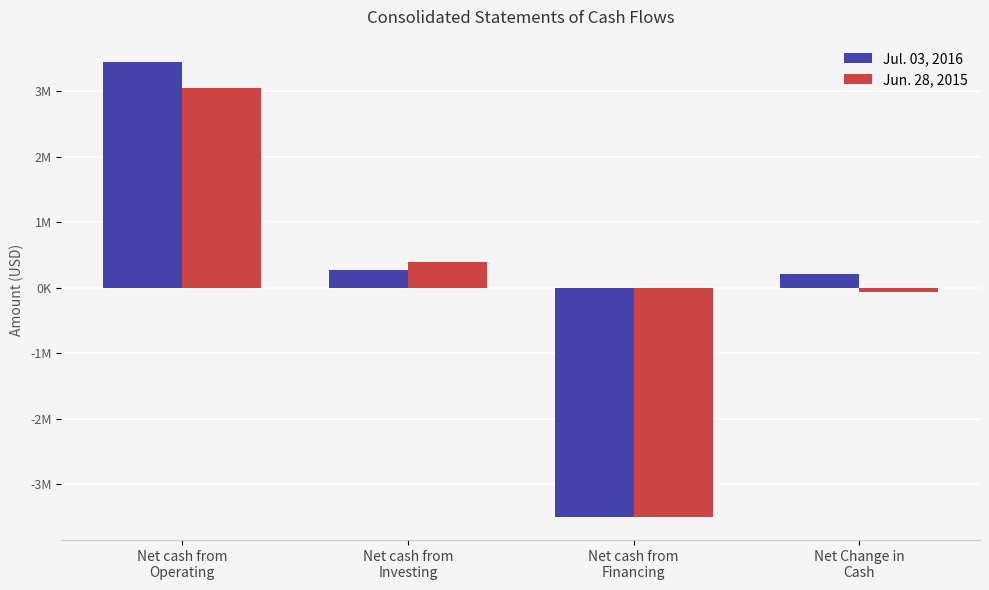

Which series has the largest total across all categories?

Jul. 03, 2016